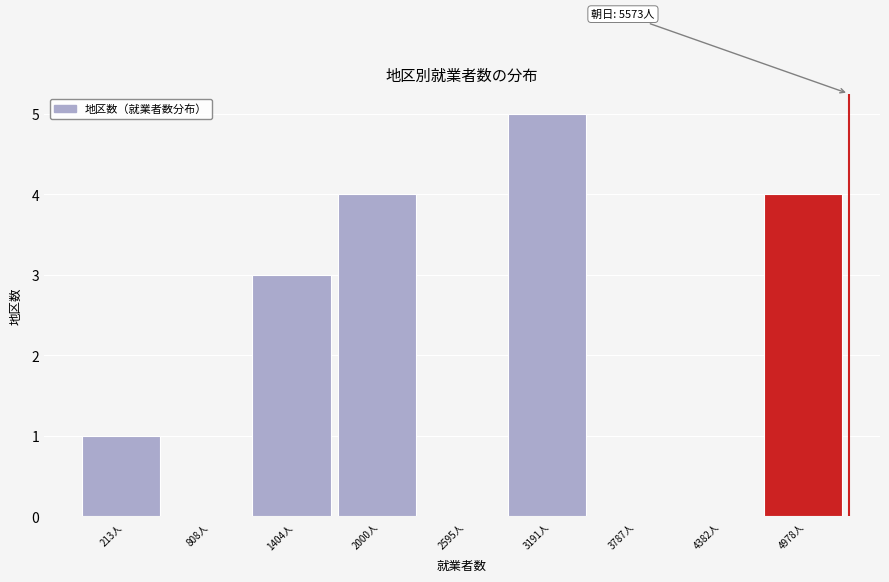

Reading left to right, extract all data points from this chart.

213人=1	808人=0	1404人=3	2000人=4	2595人=0	3191人=5	3787人=0	4382人=0	4978人=4